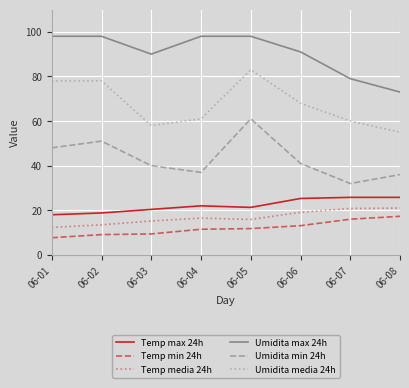

True or false: Umidita max 24h has a value of 79.0 at 06-07.

True